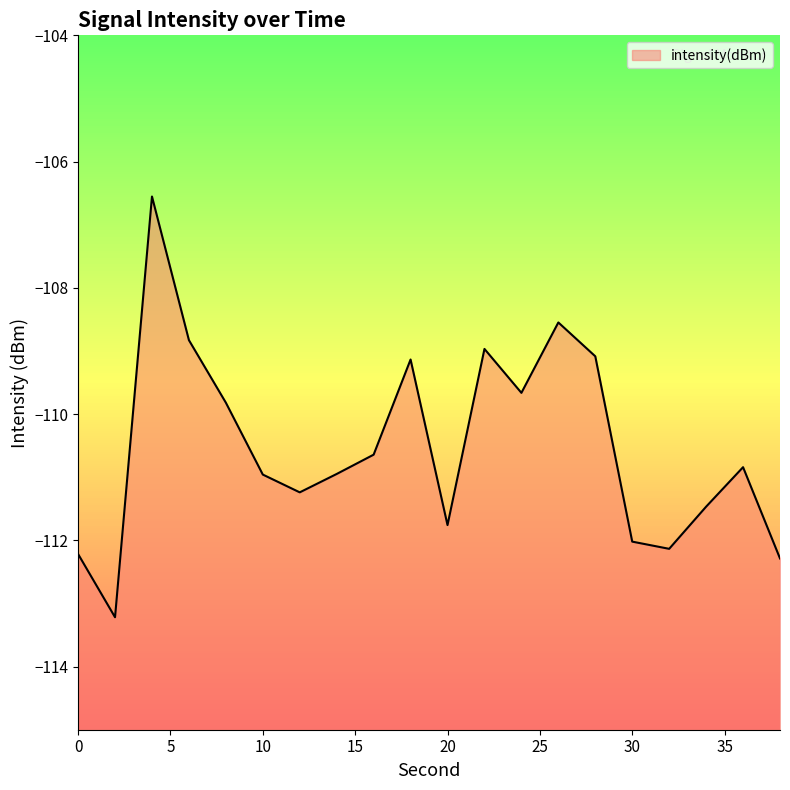

Is it true that the value at 36 is -37.2?

False